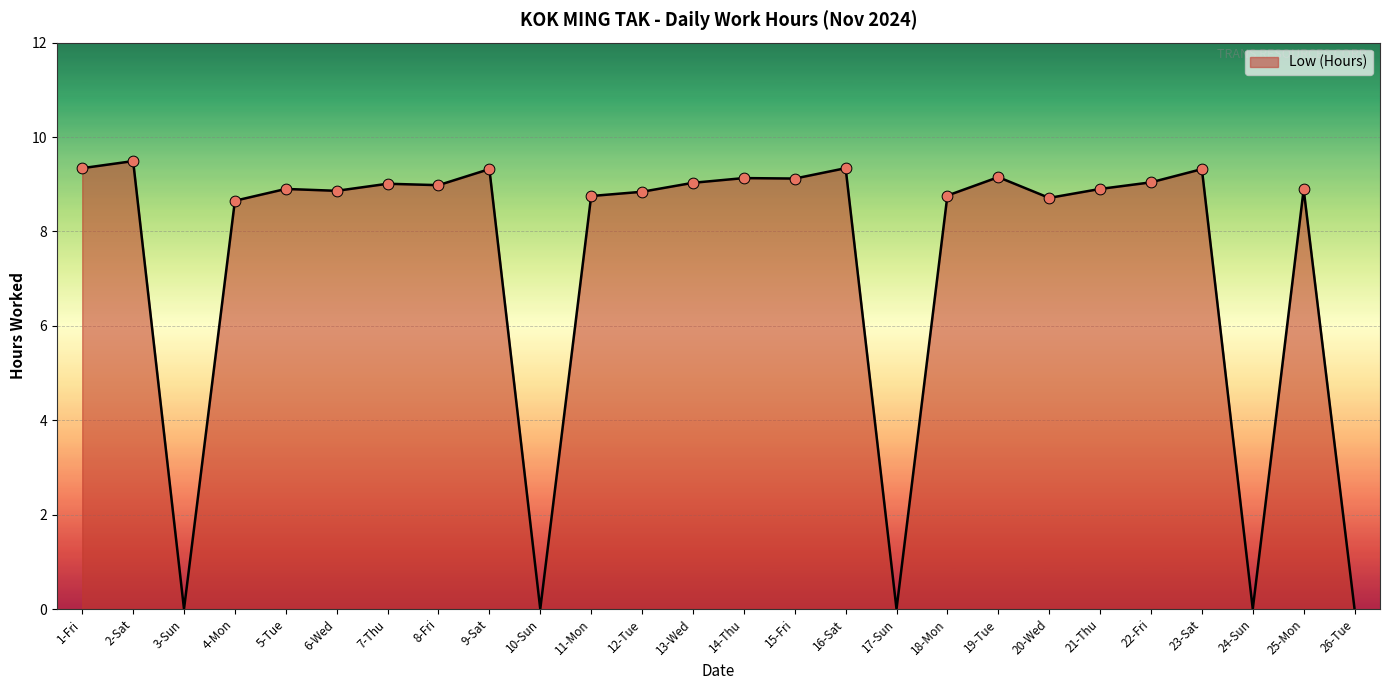

What is the change in value from 18-Mon to 26-Tue?

-8.8